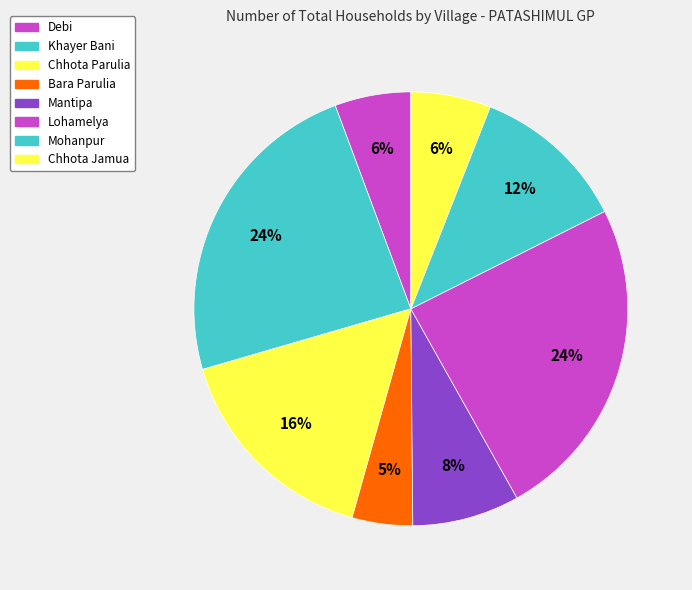

How many segments does this pie chart have?

8